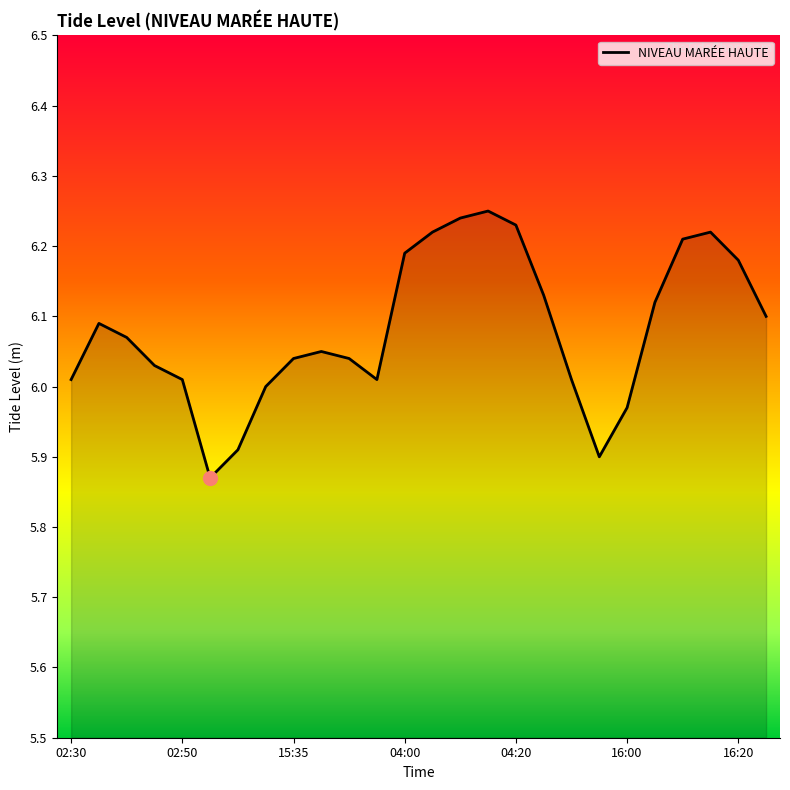

What is the difference between the maximum and minimum values?

0.4